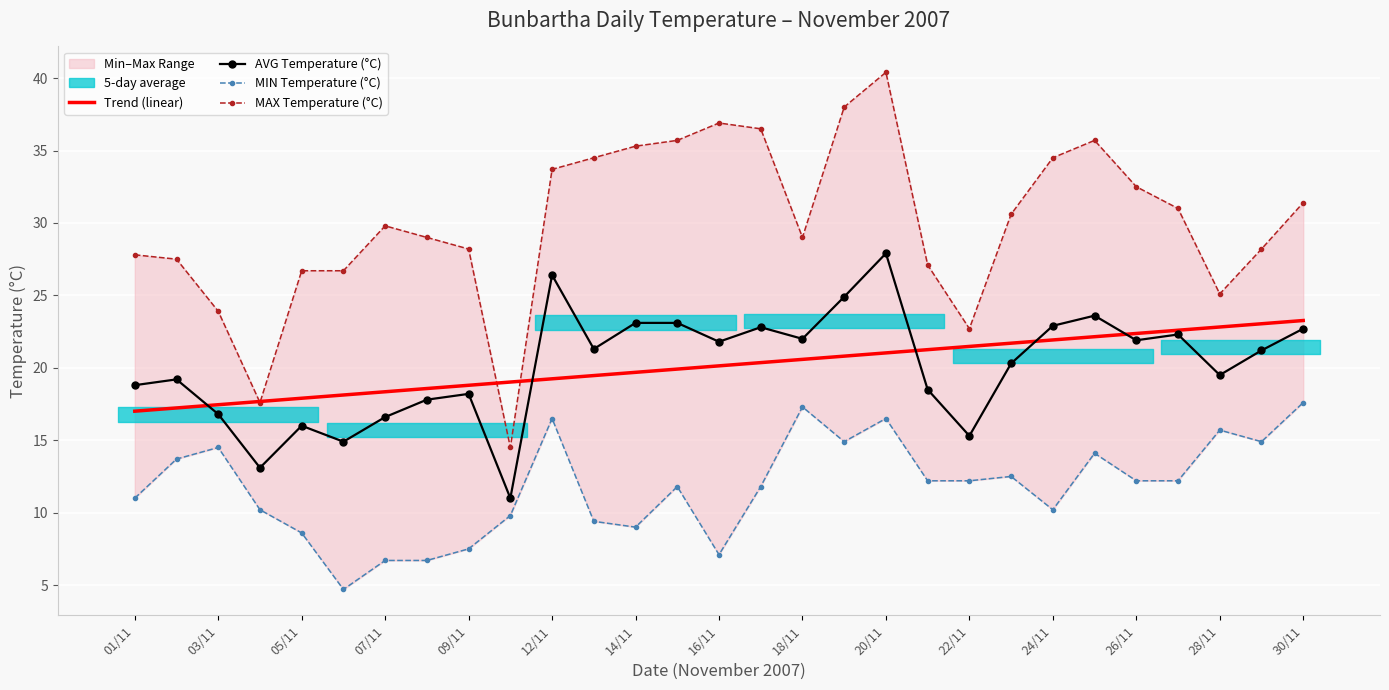

True or false: Trend (linear) has a value of 22.8 at 28/11.

True